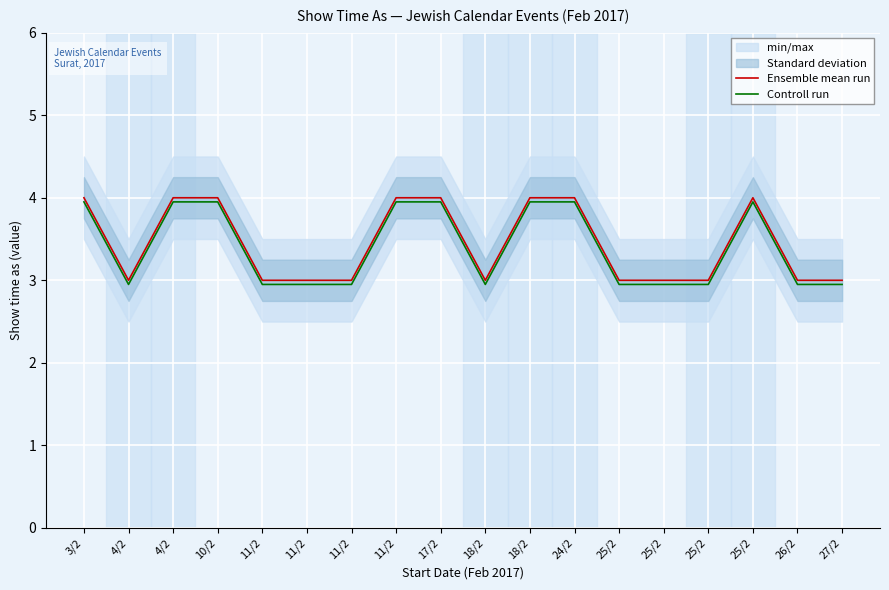

Rank the series at 27/2 from lowest to highest value.

Controll run, Ensemble mean run